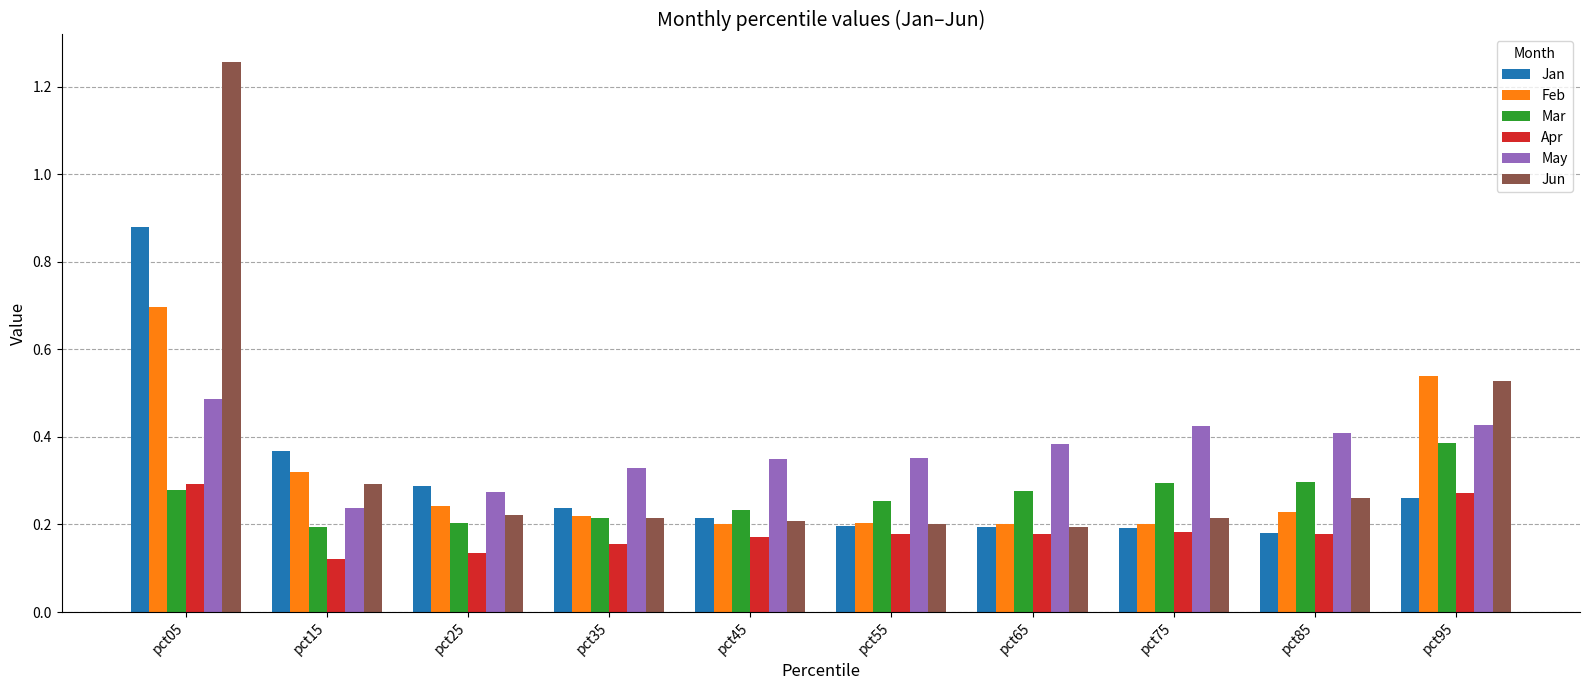

What is the total value across all series at pct75?

1.5